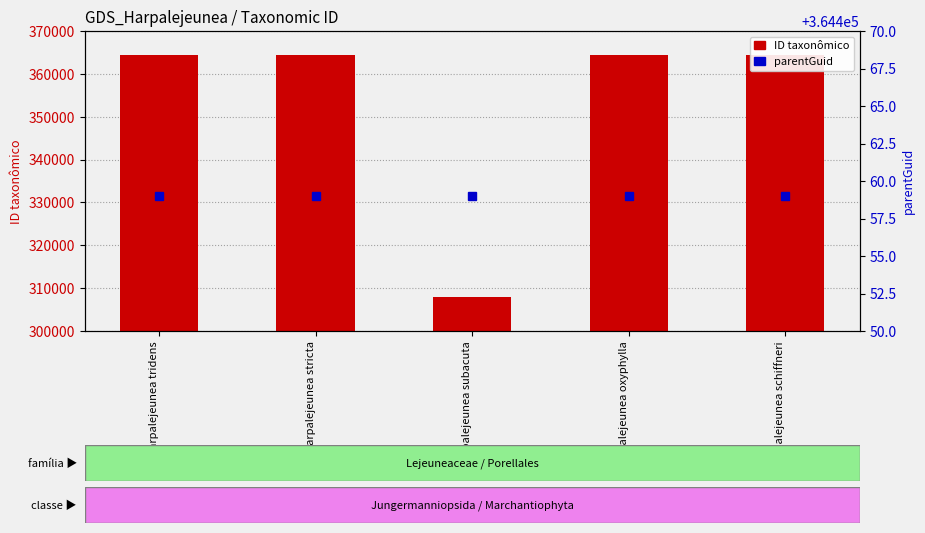

Rank the series by their average value, from lowest to highest.

ID taxonômico, parentGuid